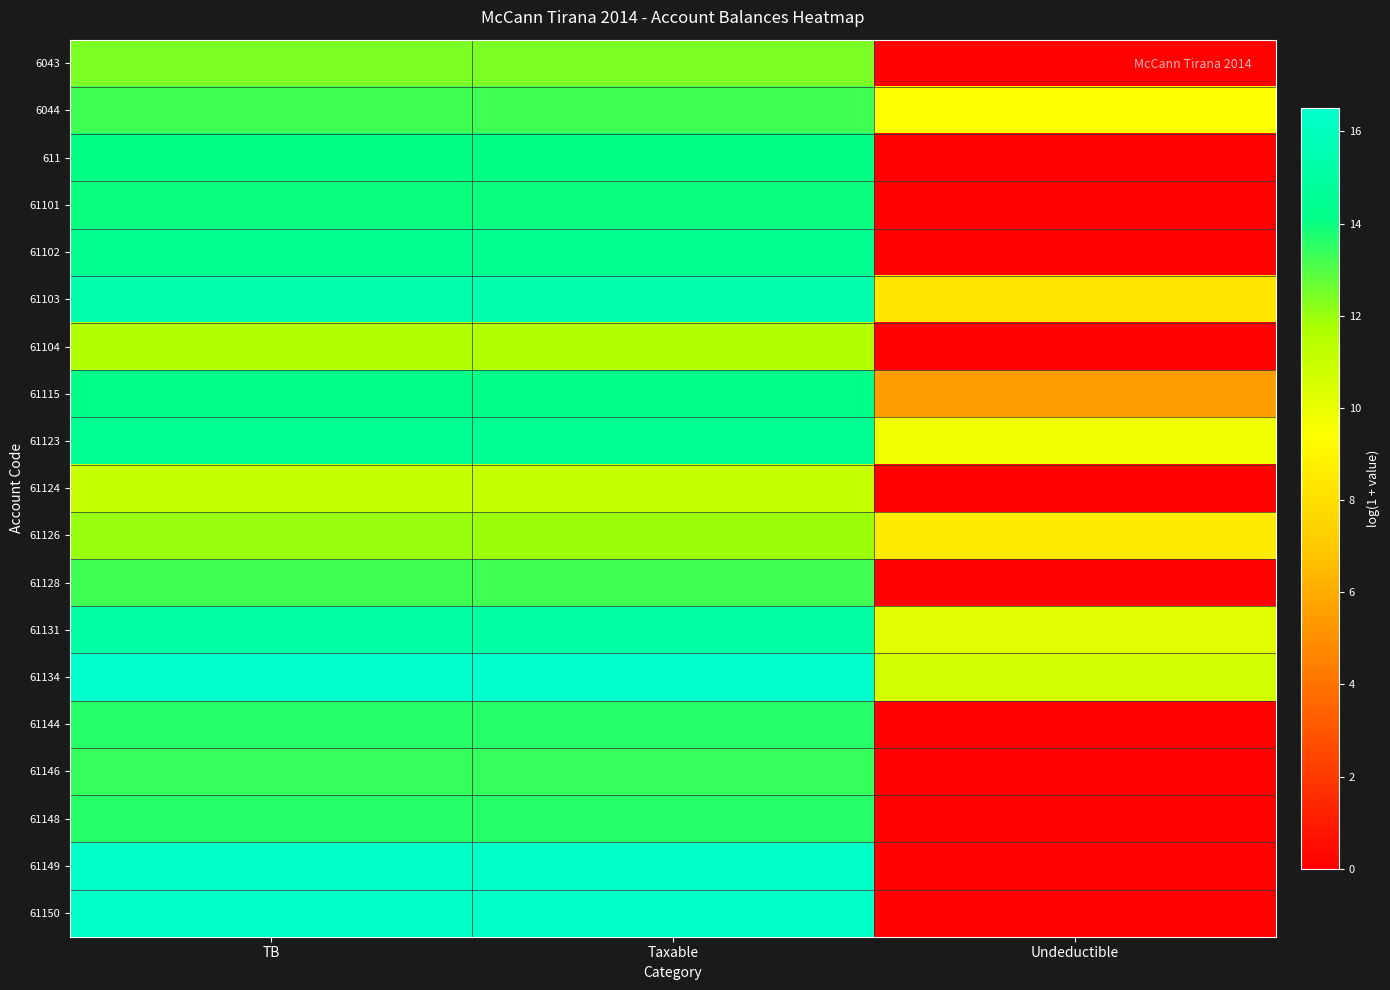

Rank the series by their maximum value, from highest to lowest.

61134, 61149, 61150, 61103, 61131, 61123, 61102, 61115, 611, 61101, 61144, 61148, 61146, 6044, 61128, 6043, 61126, 61104, 61124